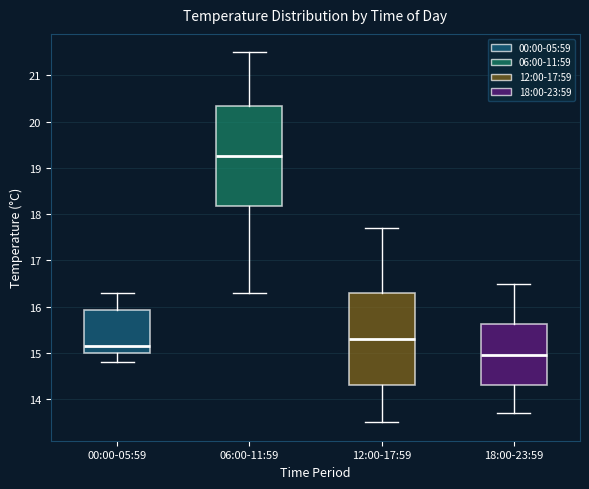

Which box's median line is the lowest?

18:00-23:59